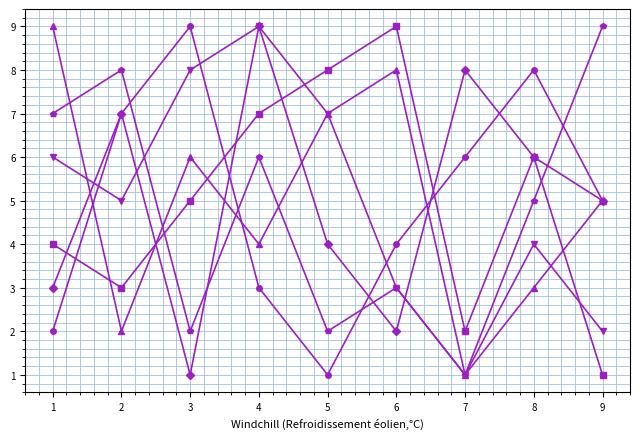

At which category is the sum across all series the highest?

4